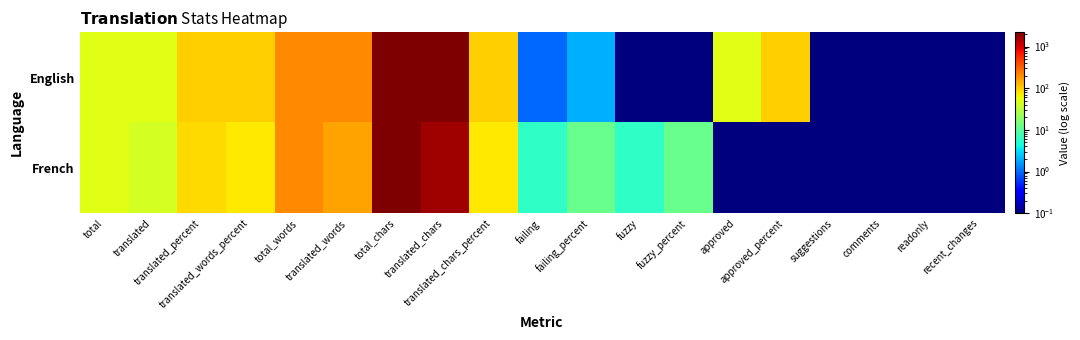

Between readonly and total_words, which is larger?

total_words